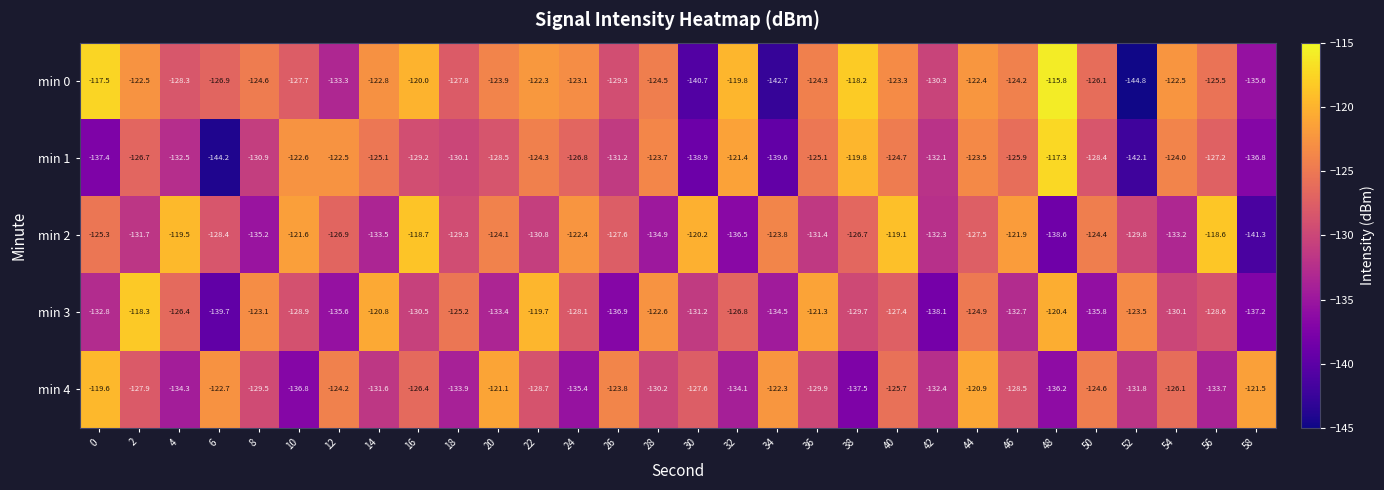

What is the maximum value shown in the chart?

-115.8